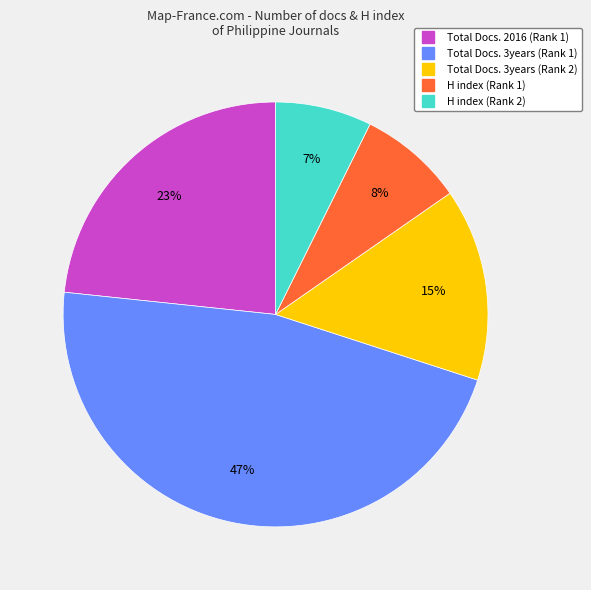

To the nearest percent, what is the average slice percentage?

20%